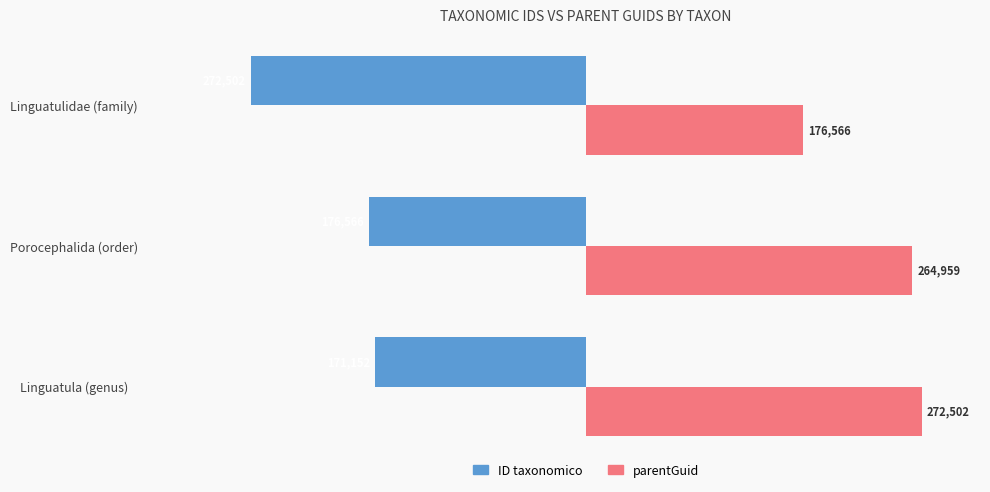

The value of ID taxonomico at Linguatula (genus) is -97301. True or false?

False